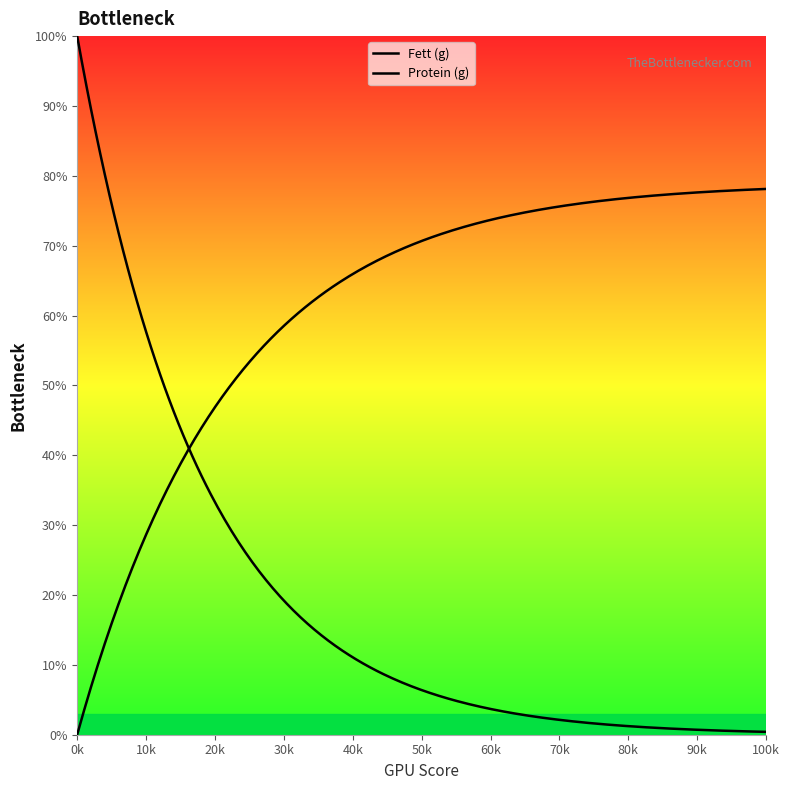

At how many categories does at least one series exceed 1?

15